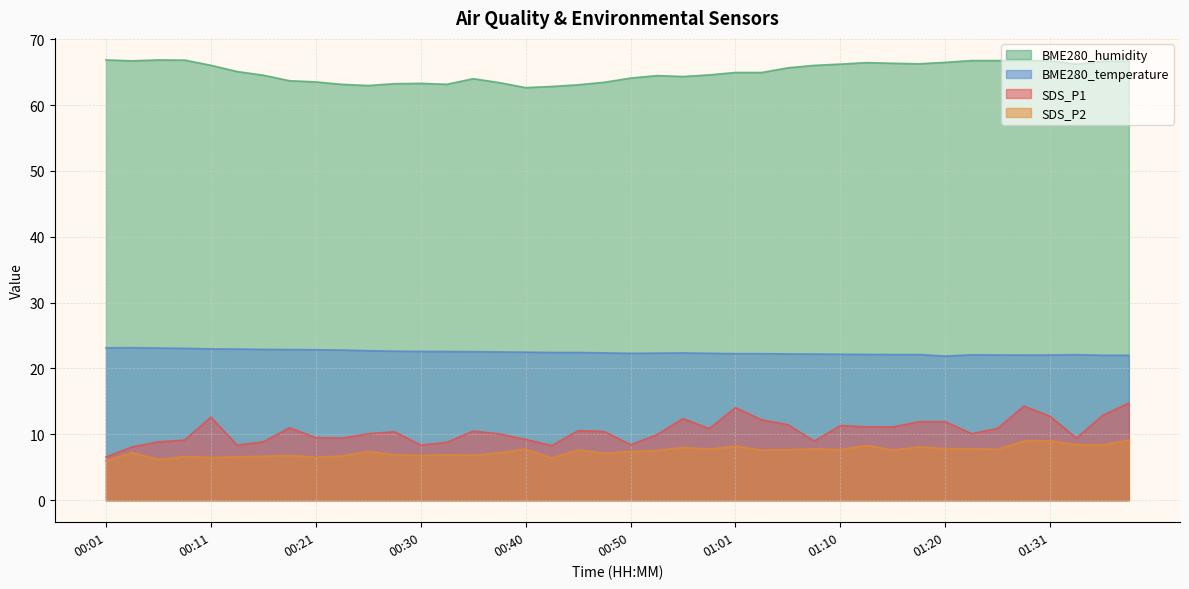

What is the value of the BME280_humidity point at the 5th from the left?

66.0